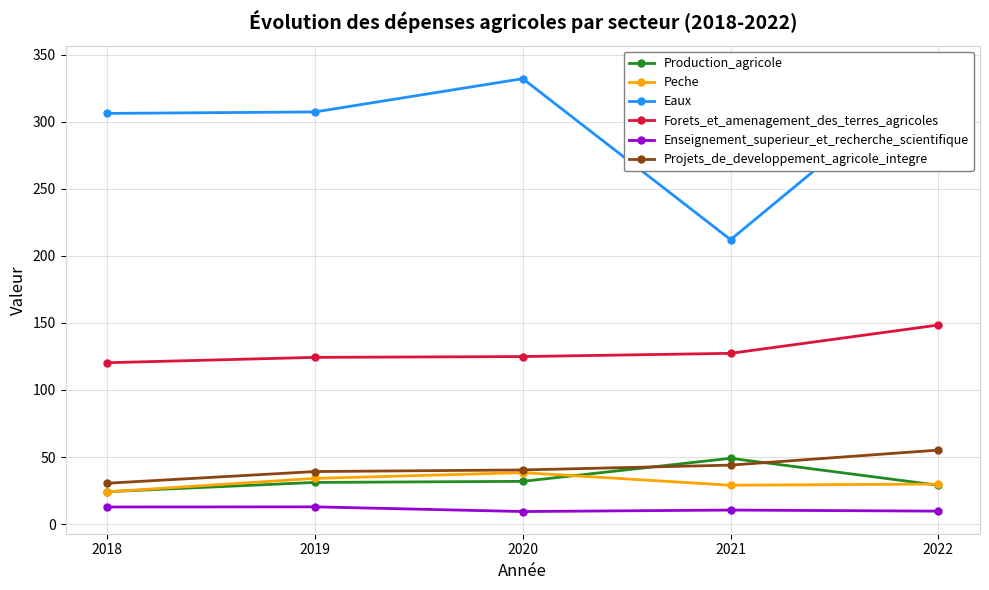

What is the value of the Forets_et_amenagement_des_terres_agricoles point at the 1st from the left?

120.3